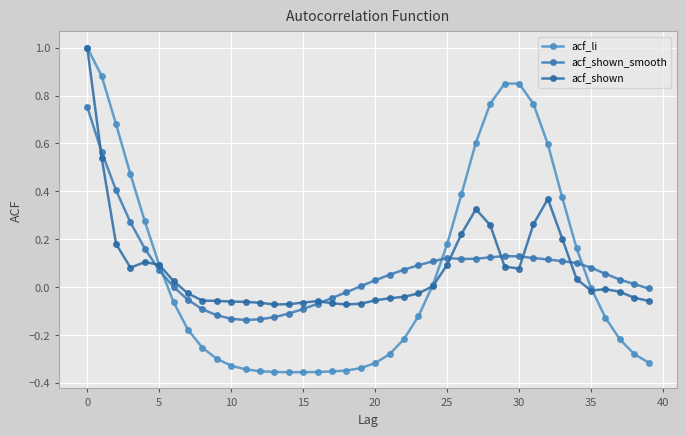

How many lines are shown in the chart?

3